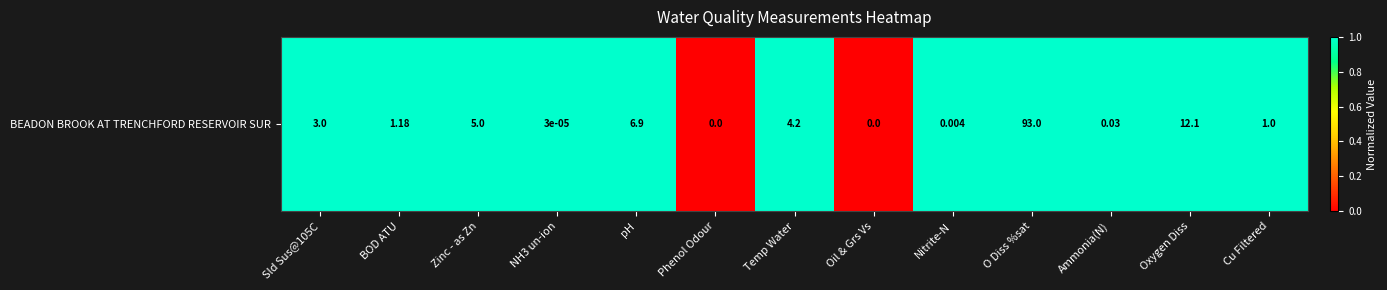

Which has a higher value, Temp Water or Phenol Odour?

Temp Water